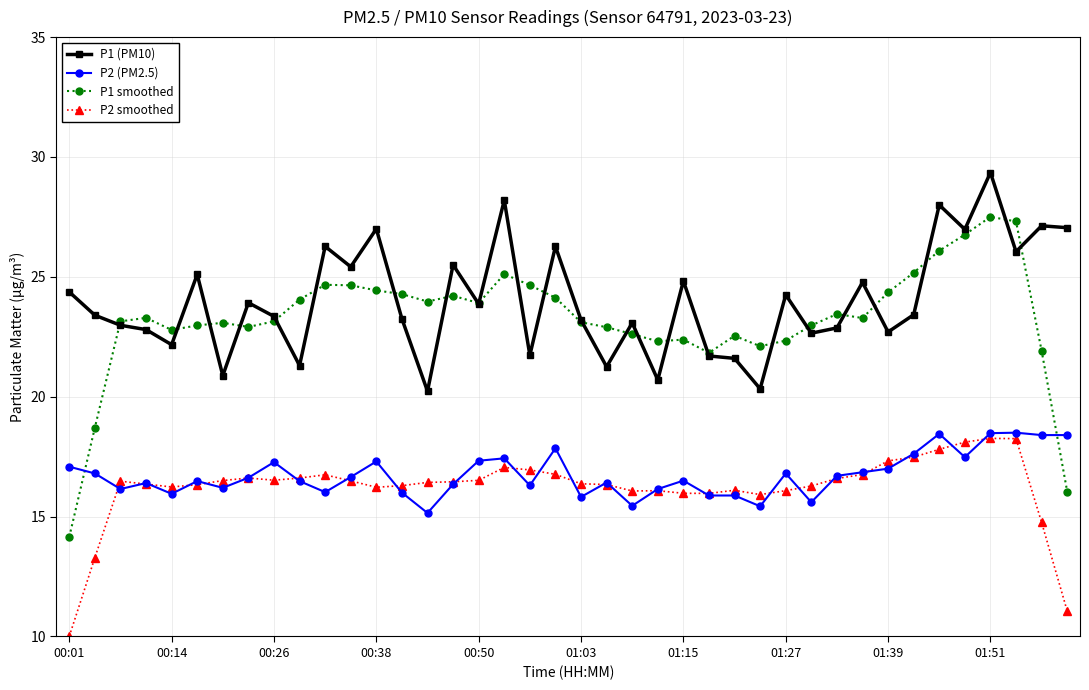

What is the sum of all P2 (PM2.5) values?

669.6